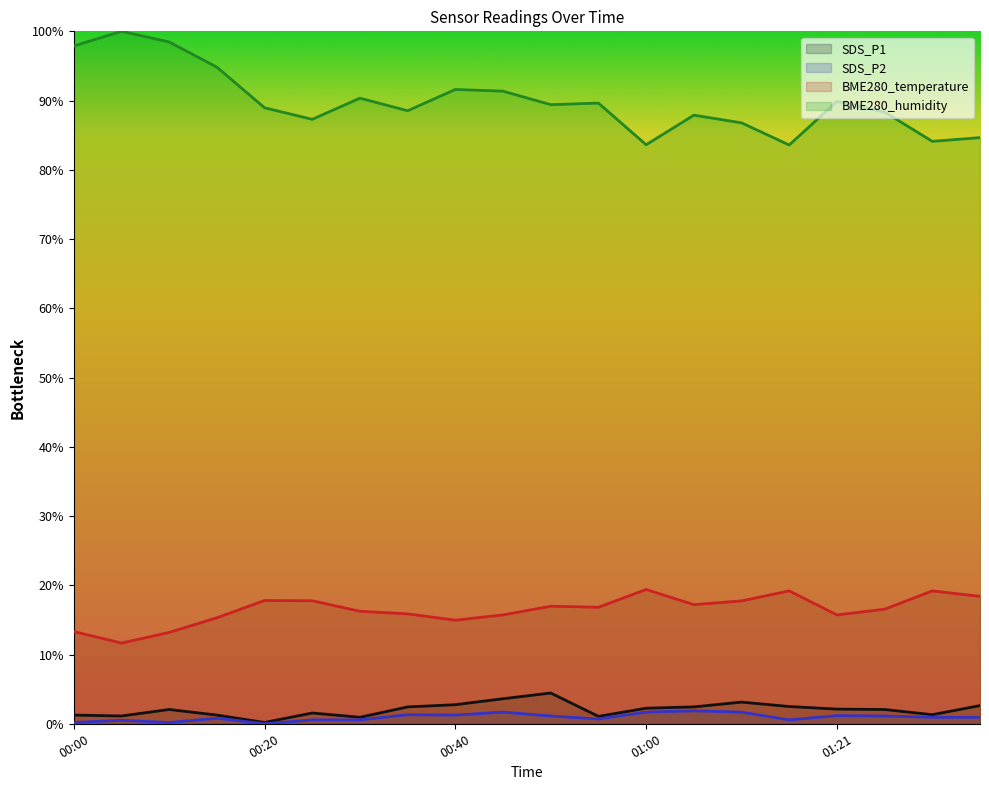

True or false: SDS_P2 has more than 0 points higher than both neighbors.

True